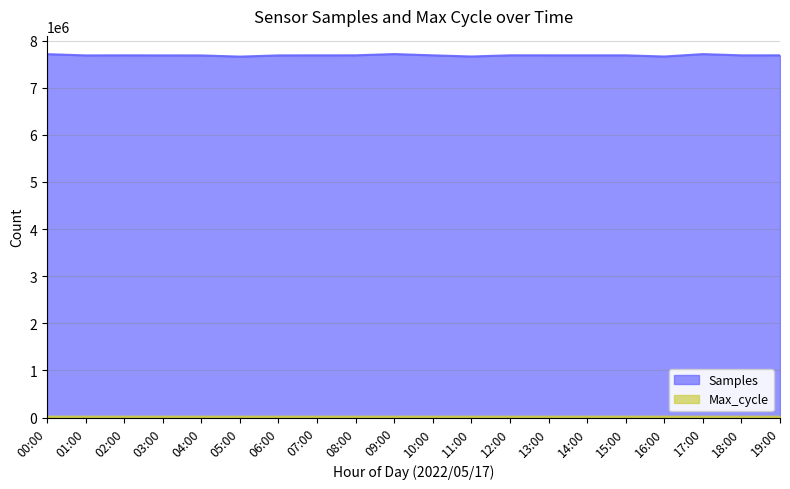

List the series in order of their overall mean, highest first.

Samples, Max_cycle